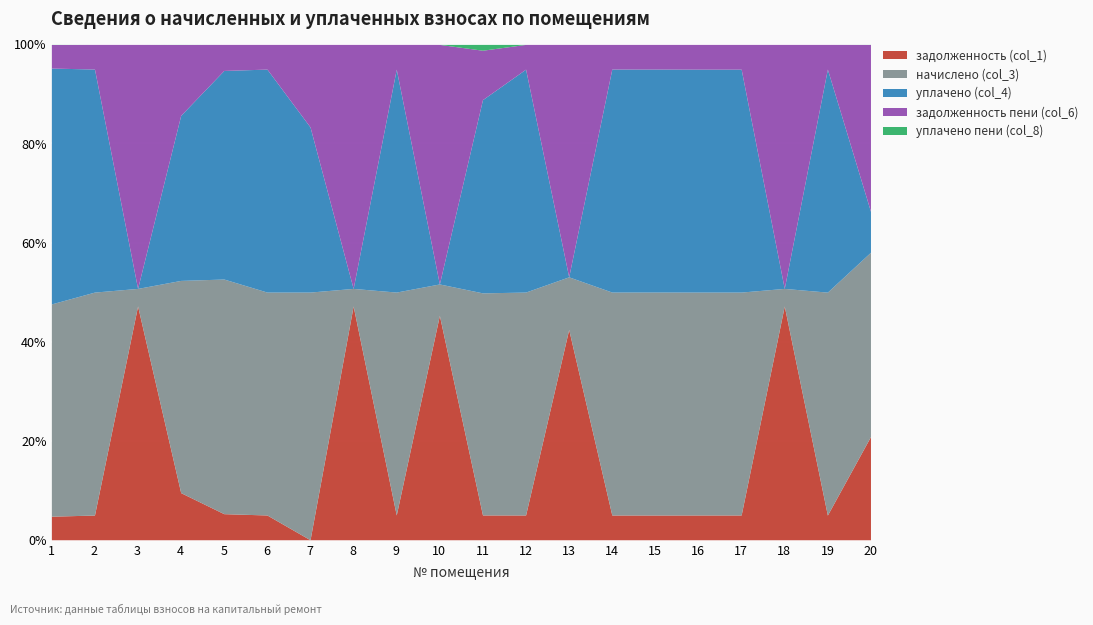

At which category does the chart reach its peak across all series?

3